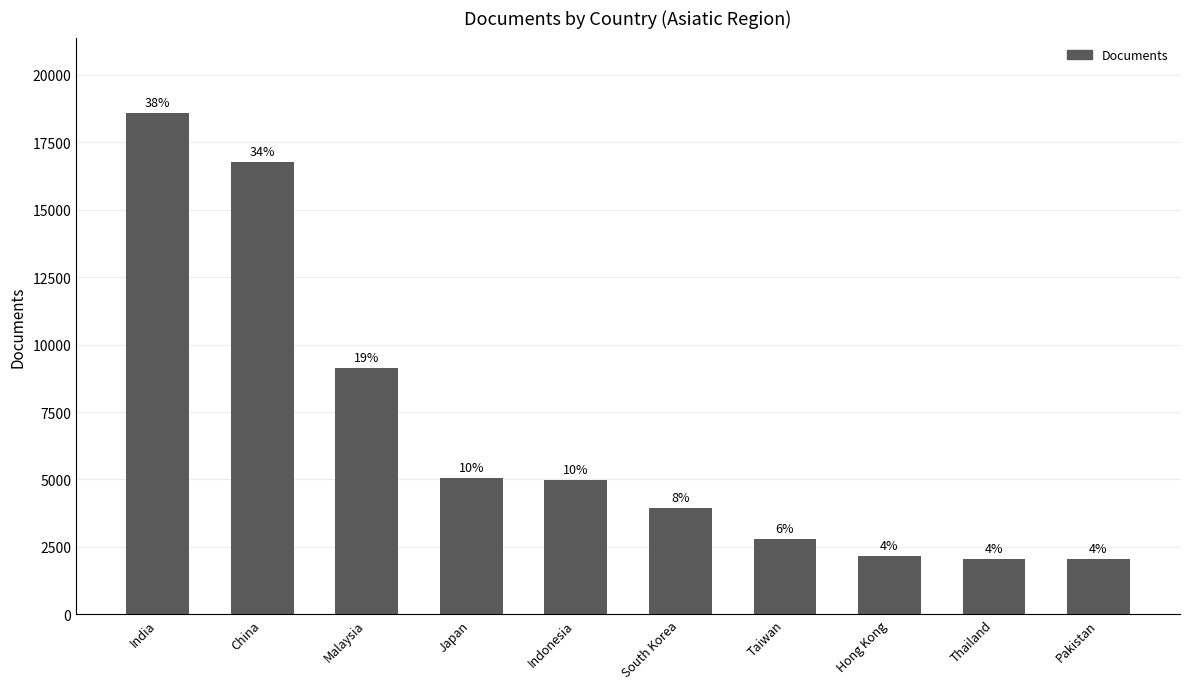

Does the chart contain any negative values?

No